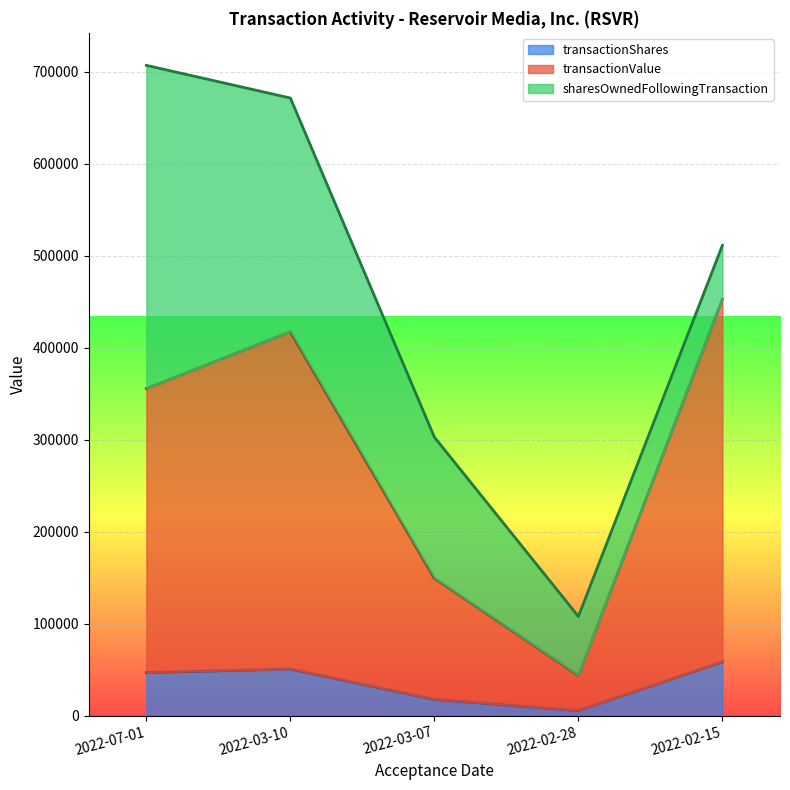

What is the highest value of the transactionShares series?

58441